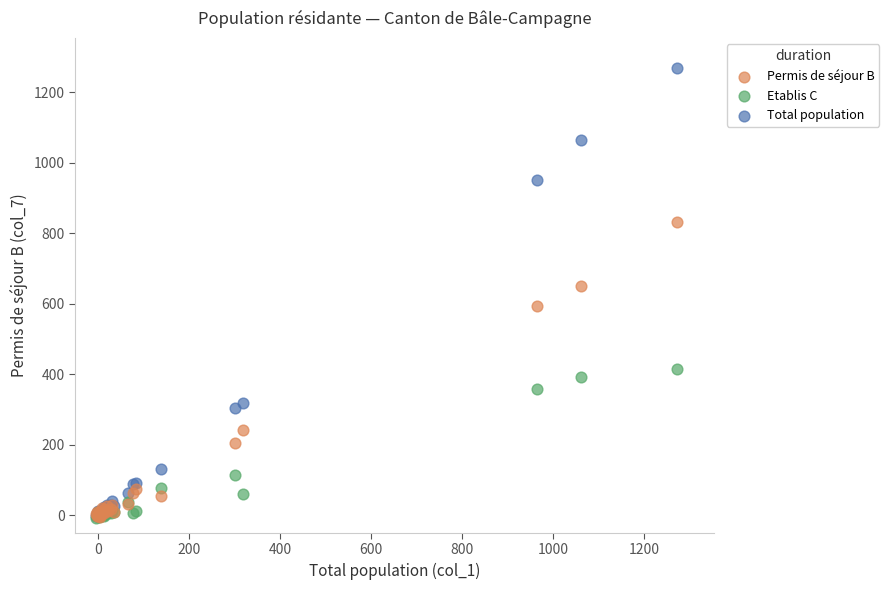

Which series contains the highest Y value?

Total population